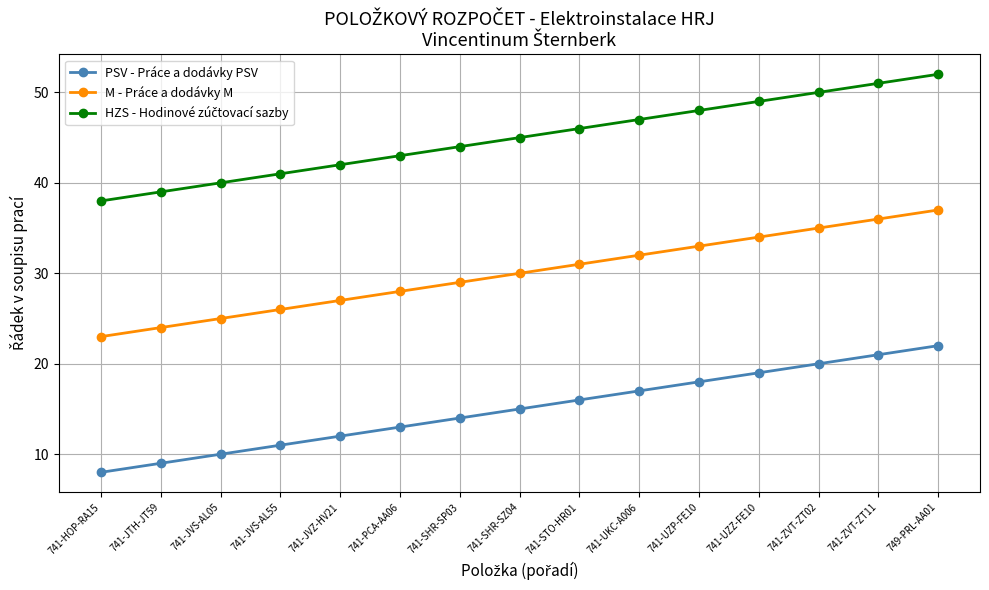

List the labels in order of M - Práce a dodávky M value, smallest first.

741-HOP-RA15, 741-JTH-JT59, 741-JVS-AL05, 741-JVS-AL55, 741-JVZ-HV21, 741-PCA-AA06, 741-SHR-SP03, 741-SHR-SZ04, 741-STO-HR01, 741-UKC-A006, 741-UZP-FE10, 741-UZZ-FE10, 741-ZVT-ZT02, 741-ZVT-ZT11, 749-PRL-AA01